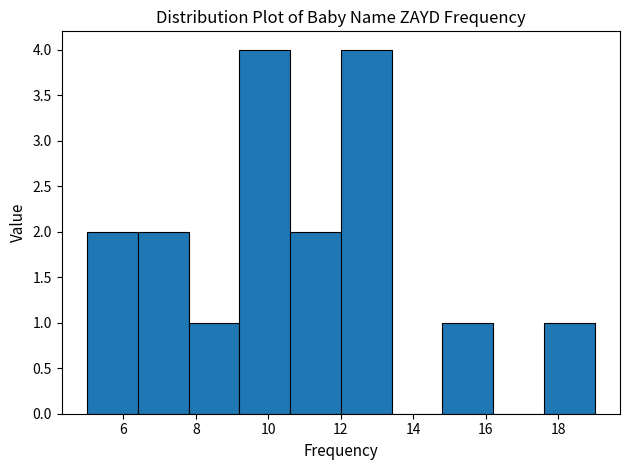

Reading left to right, list every bar in this chart as the range it spans on the x-axis followed by its height. The values are not printed on the chart, so give them approximately, as read against the axis.

5.0 to 6.4: 2
6.4 to 7.8: 2
7.8 to 9.2: 1
9.2 to 10.6: 4
10.6 to 12.0: 2
12.0 to 13.4: 4
13.4 to 14.8: 0
14.8 to 16.2: 1
16.2 to 17.6: 0
17.6 to 19.0: 1